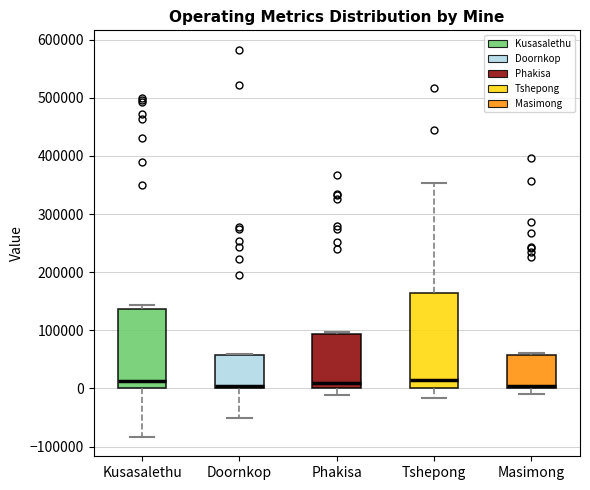

Comparing the boxes themselves (not the whiskers), which one is the tallest?

Tshepong